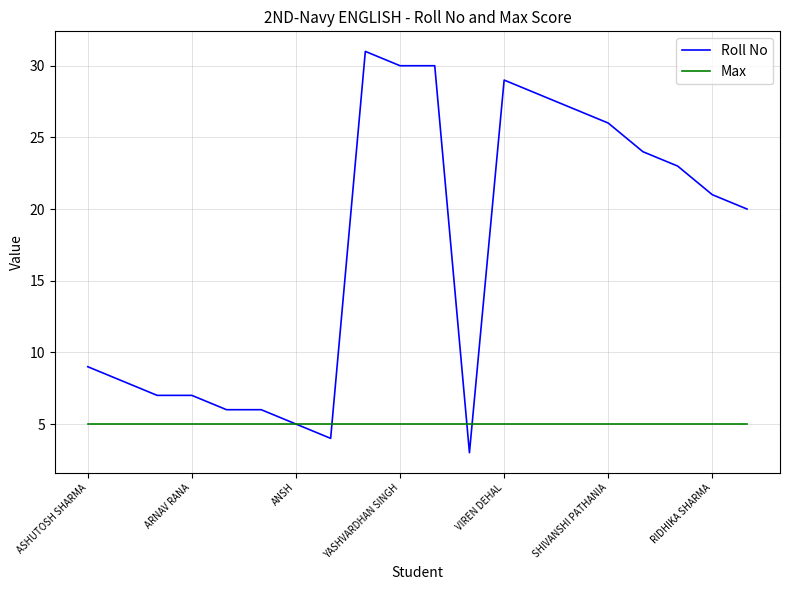

What is the lowest value of the Max series?

5